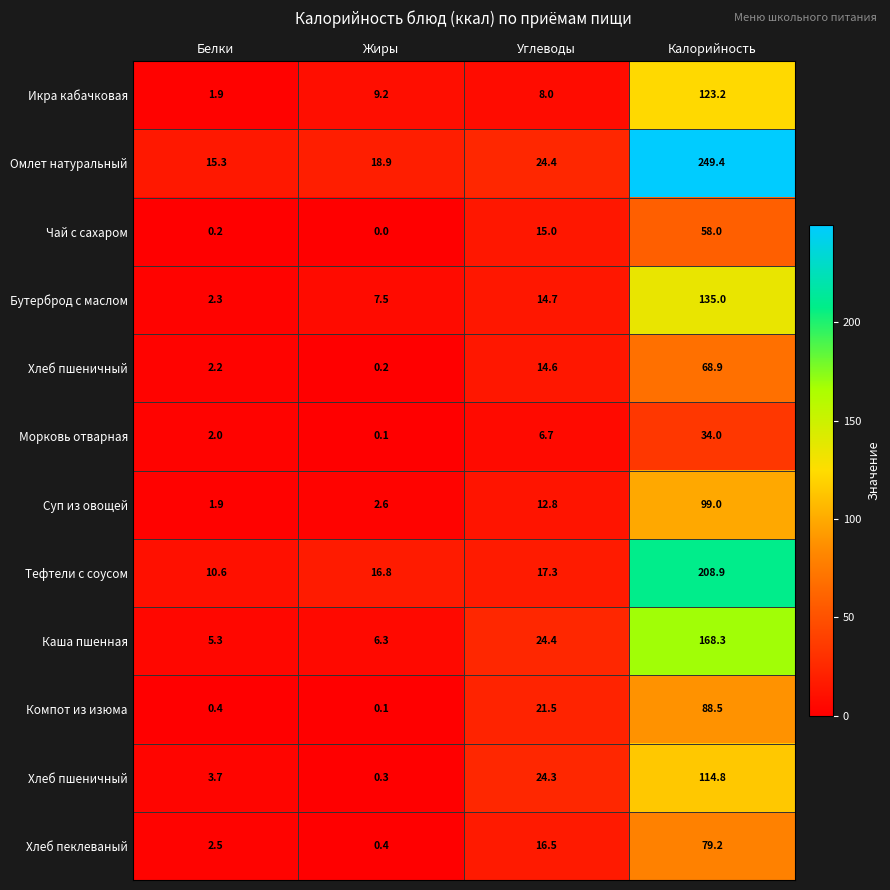

At which category does the chart reach its minimum across all series?

Жиры